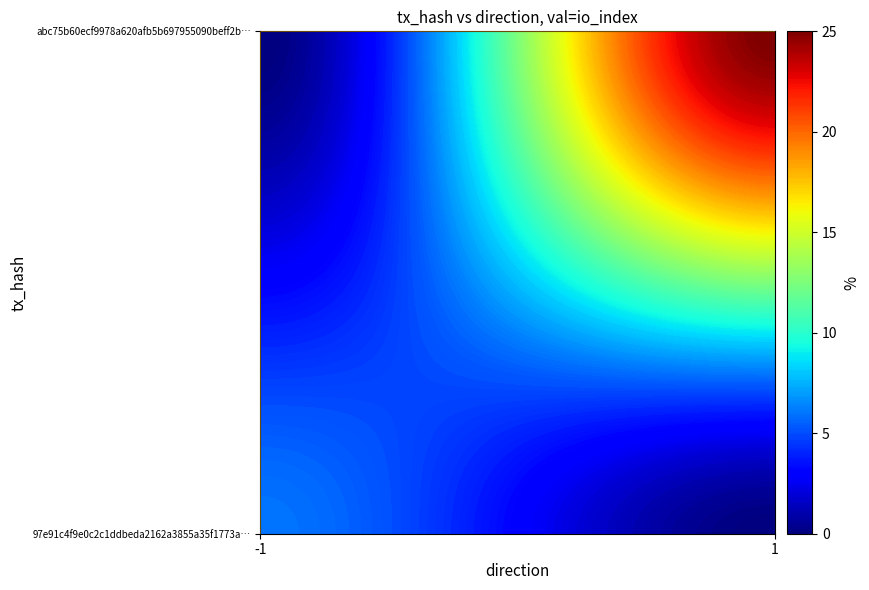

What is the sum of all 97e91c4f9e0c2c1ddbeda2162a3855a35f1773a values?

5